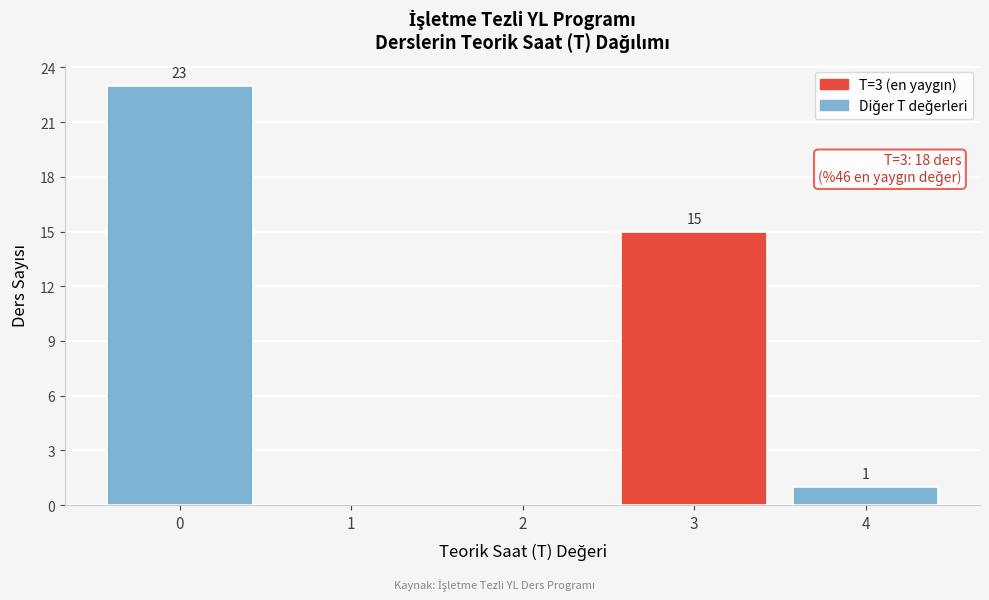

Reading right to left, transcribe all the data shown in this chart.

4=1	3=15	2=0	1=0	0=23